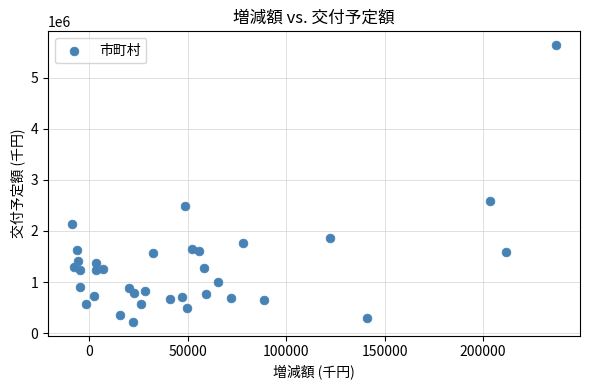

What Y value in the scatter plot is closest to 2927659?

2576546